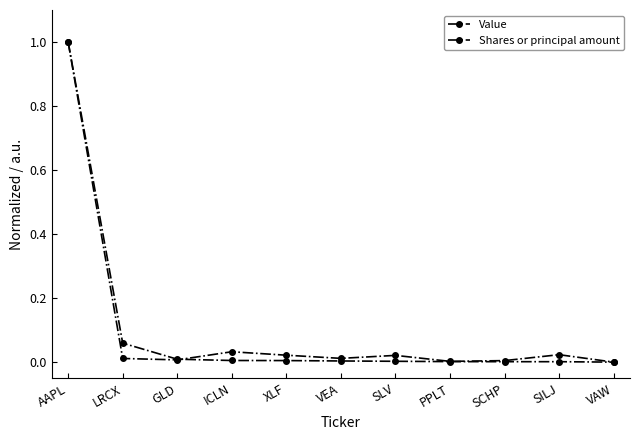

How many distinct data groups are displayed?

2